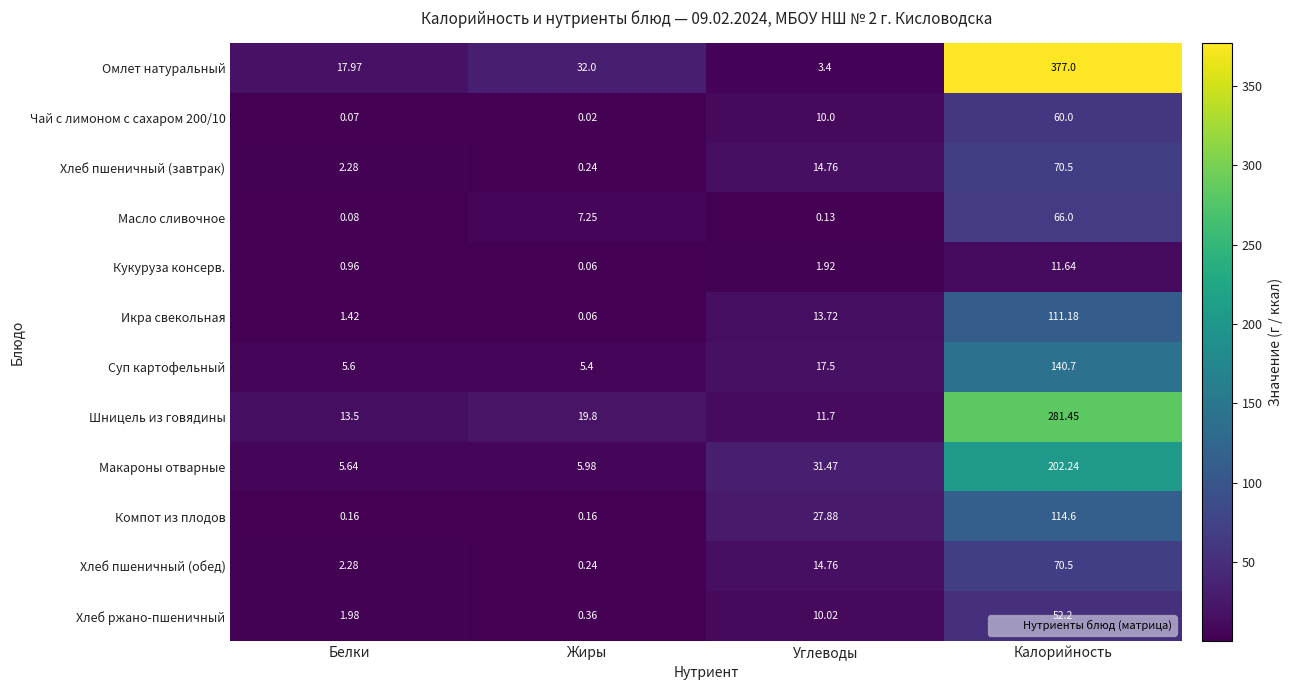

Which label corresponds to the smallest value in the chart?

Жиры